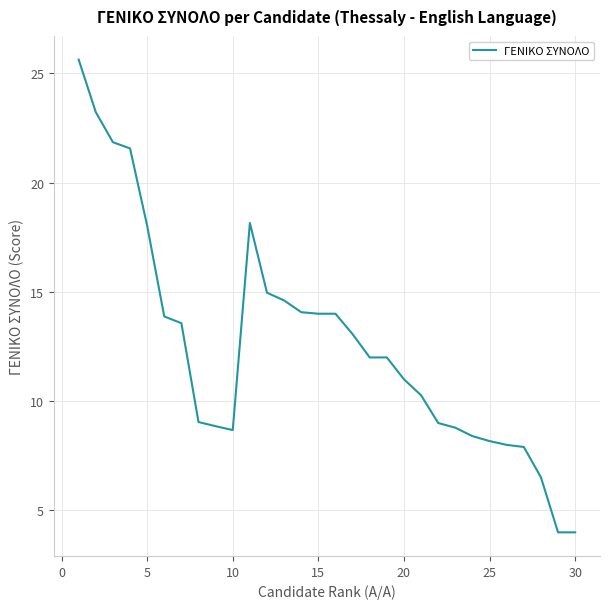

What is the smallest value displayed?

4.0